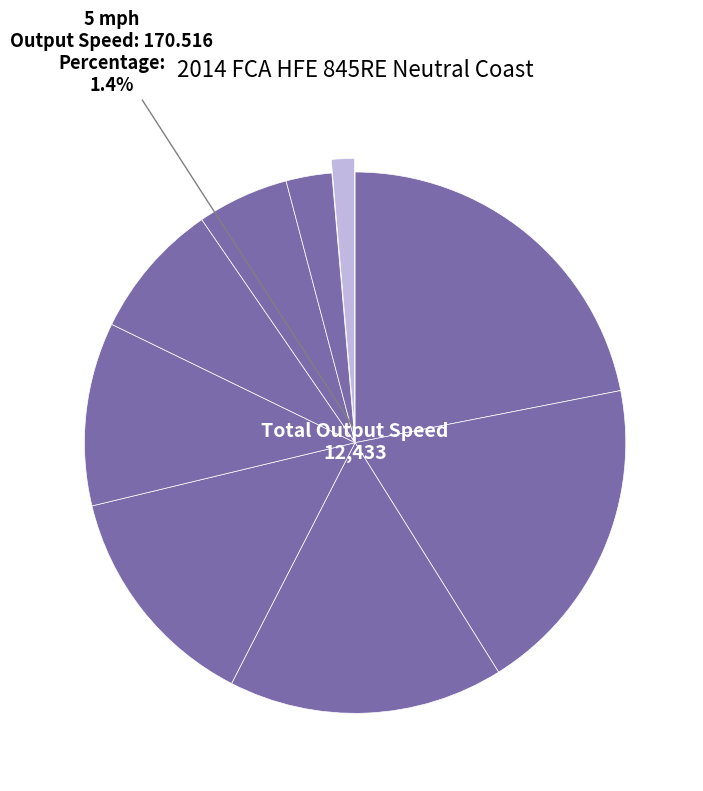

How many segments does this pie chart have?

9